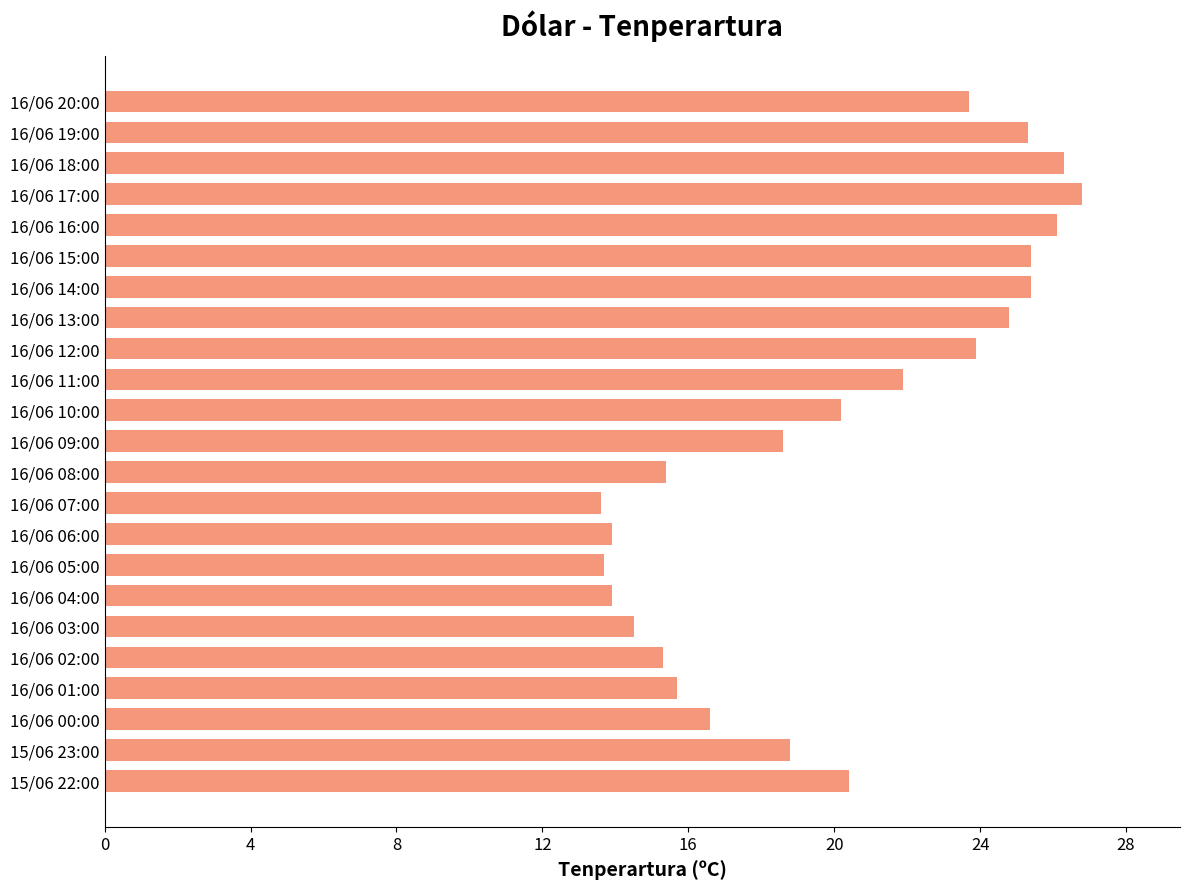

What is the label of the 2nd bar from the bottom?

15/06 23:00